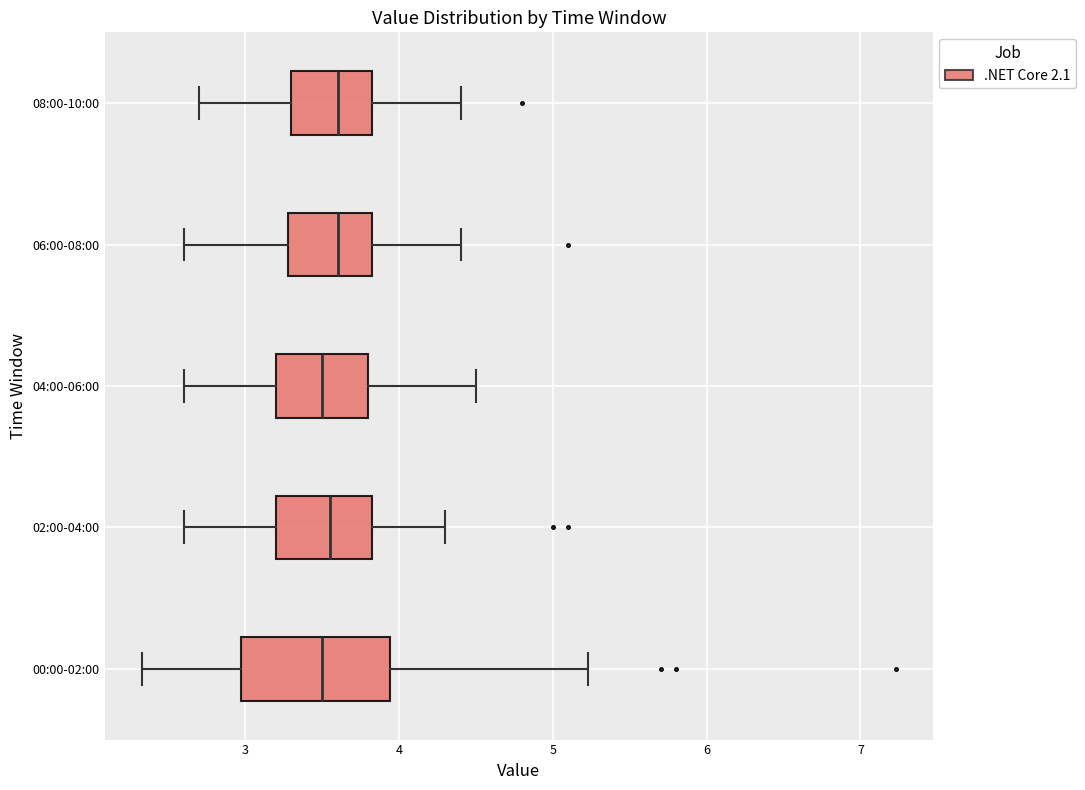

Reading bottom to top, read every box against the x-axis: the position of its median line, the range the box covers, and the ends of its whiskers. The values are not printed on the chart, so give them approximately, as read against the axis.

00:00-02:00: median 3.5, box 3.0 to 3.9, whiskers 2.3 to 5.2
02:00-04:00: median 3.6, box 3.2 to 3.8, whiskers 2.6 to 4.3
04:00-06:00: median 3.5, box 3.2 to 3.8, whiskers 2.6 to 4.5
06:00-08:00: median 3.6, box 3.3 to 3.8, whiskers 2.6 to 4.4
08:00-10:00: median 3.6, box 3.3 to 3.8, whiskers 2.7 to 4.4